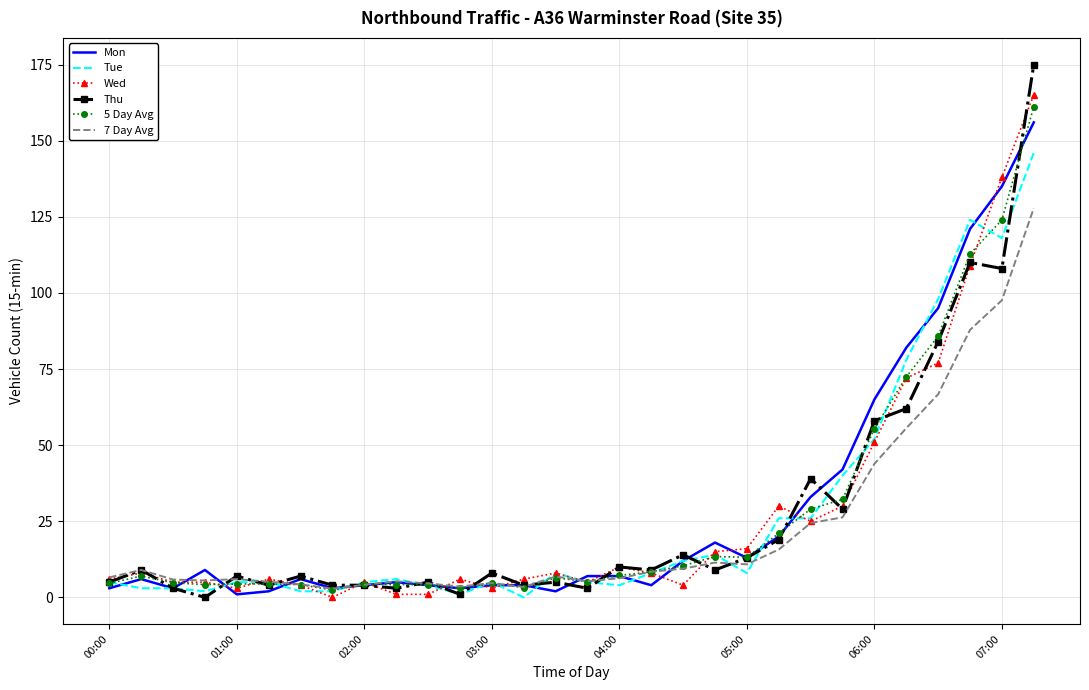

What is the highest value of the Tue series?

146.0